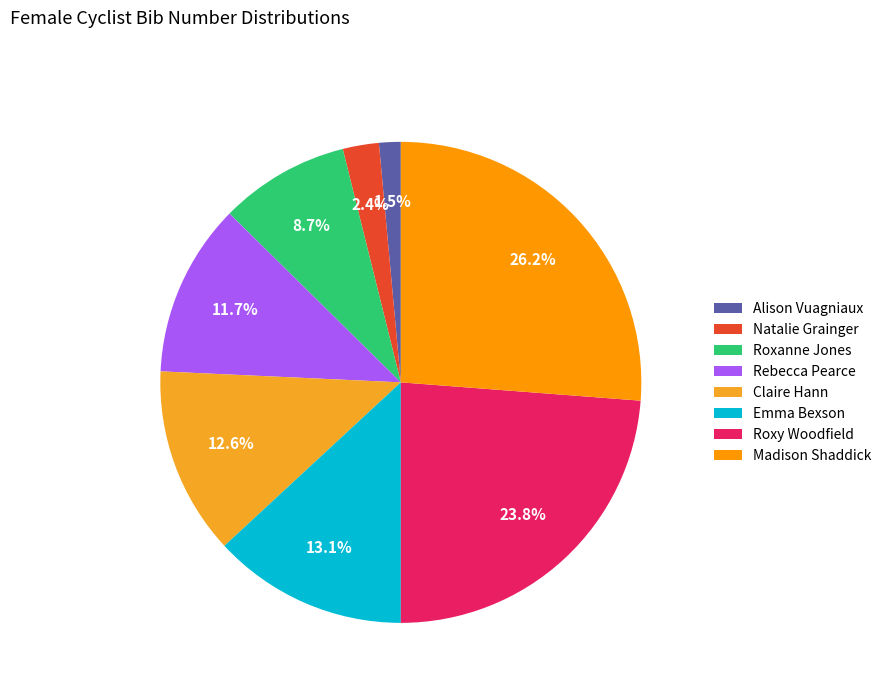

Is Roxanne Jones the majority of the pie?

No